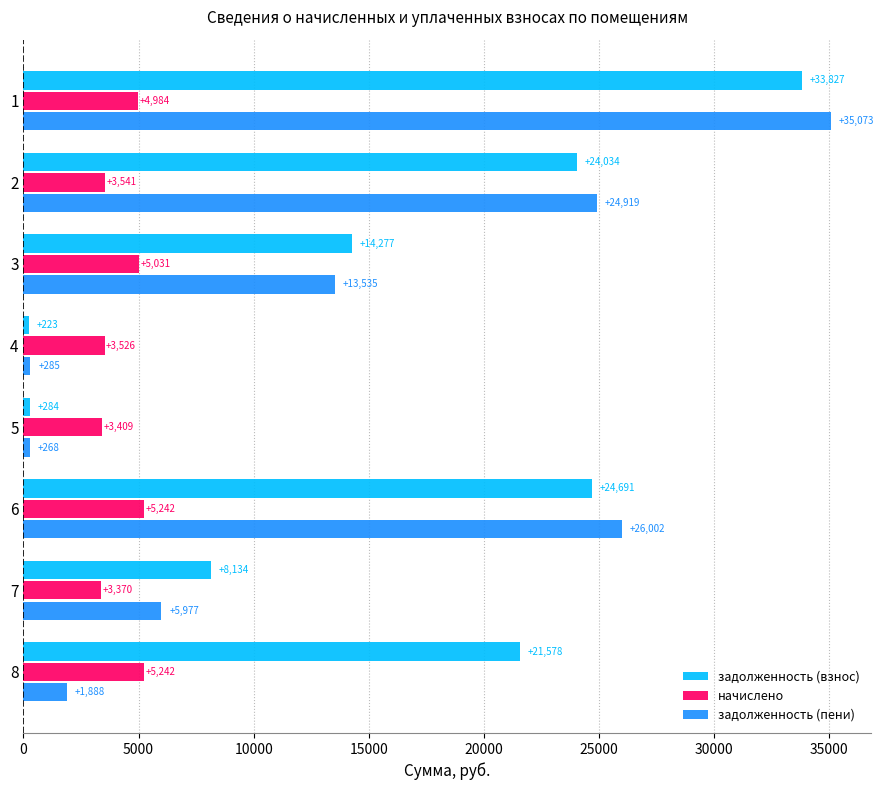

Rank the categories by задолженность (взнос) value from highest to lowest.

1, 6, 2, 8, 3, 7, 5, 4